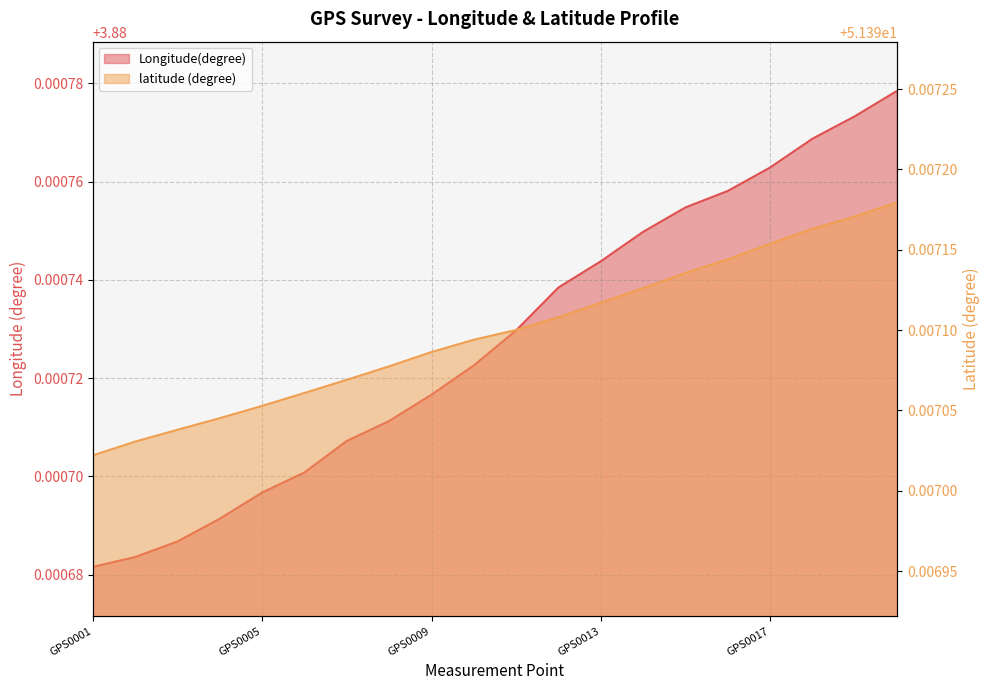

Does the chart display data point markers on the line(s)?

No